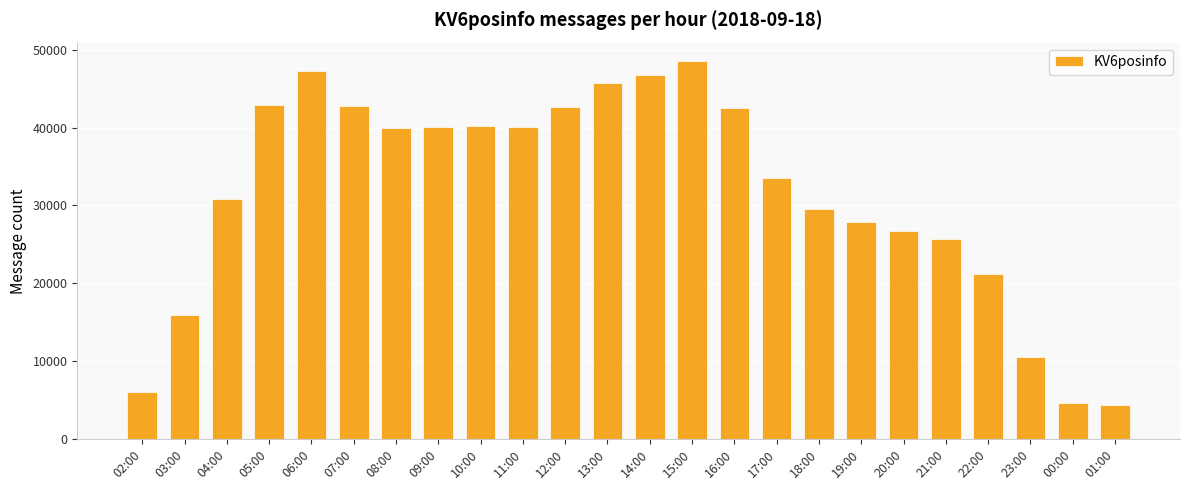

What is the difference between the maximum and minimum values?

44122